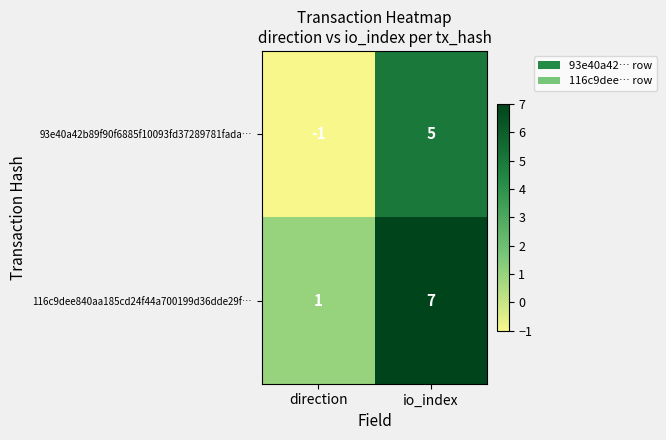

Is it true that 93e40a42b89f90f6885f10093fd37289781fada… equals -1 at direction?

True